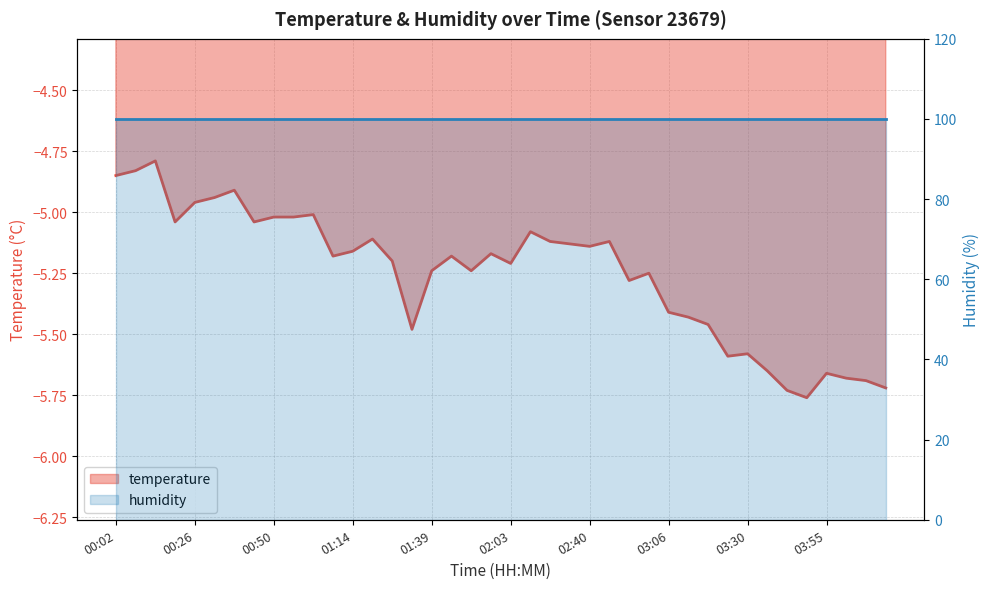

List the labels in order of value, largest first.

00:14, 00:08, 00:02, 00:38, 00:32, 00:26, 01:02, 00:50, 00:56, 00:20, 00:44, 02:22, 01:20, 02:28, 02:46, 02:34, 02:40, 01:14, 01:57, 01:08, 01:45, 01:26, 02:03, 01:39, 01:51, 02:59, 02:53, 03:06, 03:12, 03:18, 01:32, 03:30, 03:24, 03:36, 03:55, 04:01, 04:07, 04:13, 03:42, 03:49